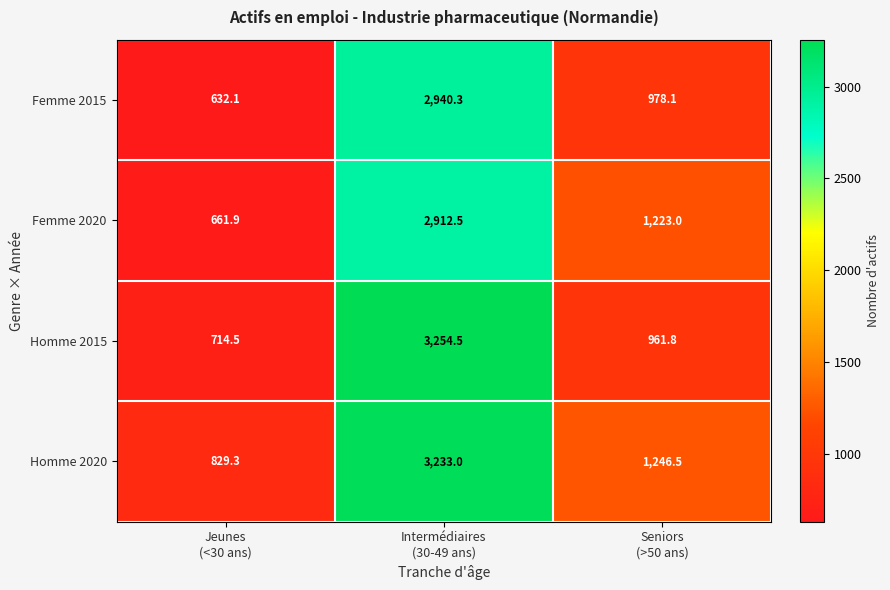

Reading left to right, what are all the values shown in this chart?

Femme 2015: 632.1	2940.3	978.1
Femme 2020: 661.9	2912.5	1223.0
Homme 2015: 714.5	3254.5	961.8
Homme 2020: 829.3	3233.0	1246.5